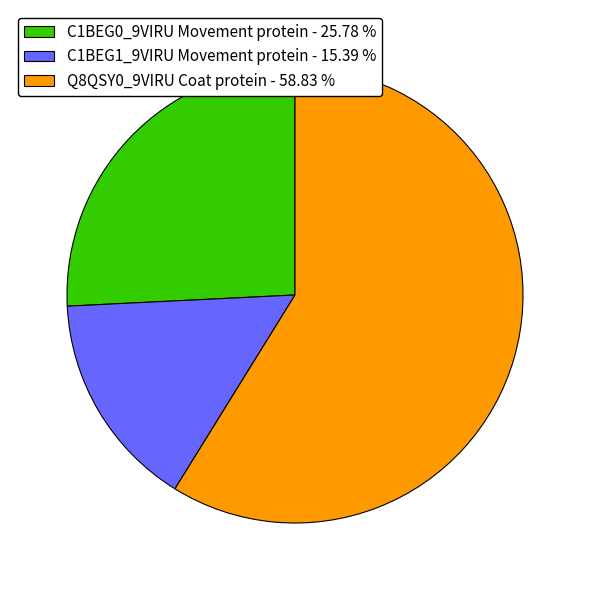

Rank the categories by value from lowest to highest.

C1BEG1_9VIRU Movement protein, C1BEG0_9VIRU Movement protein, Q8QSY0_9VIRU Coat protein